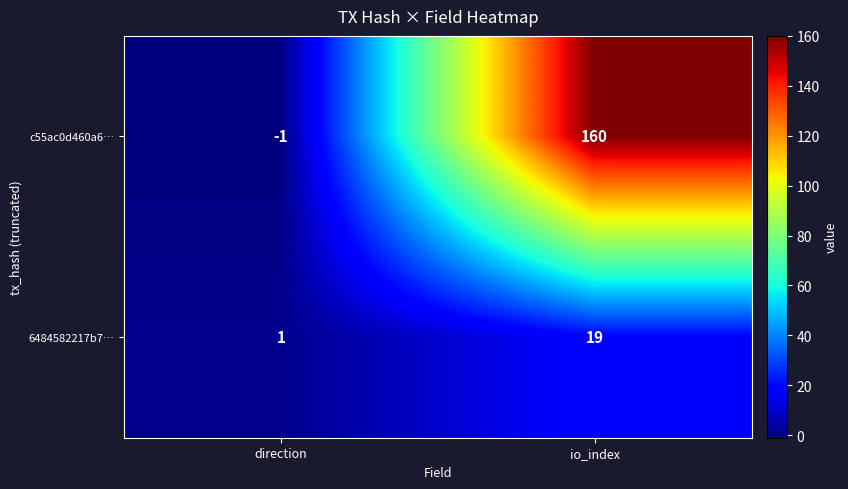

What is the total value across all series at io_index?

179